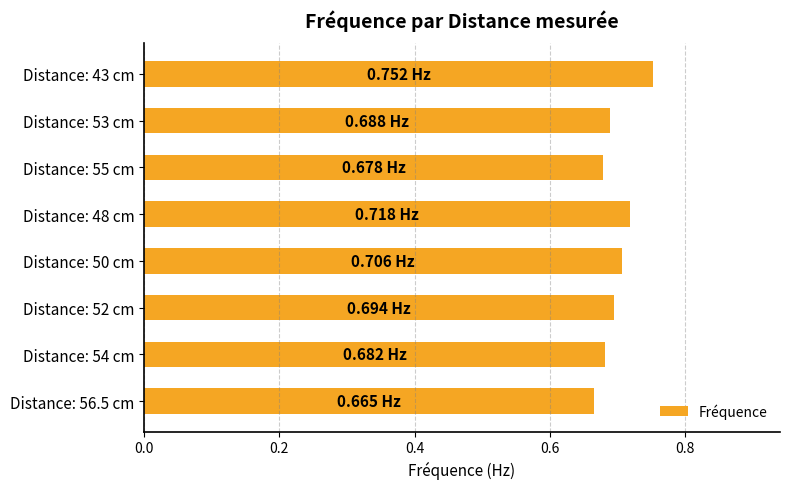

What is the sum of the values at Distance: 54 cm and Distance: 56.5 cm?

1.3